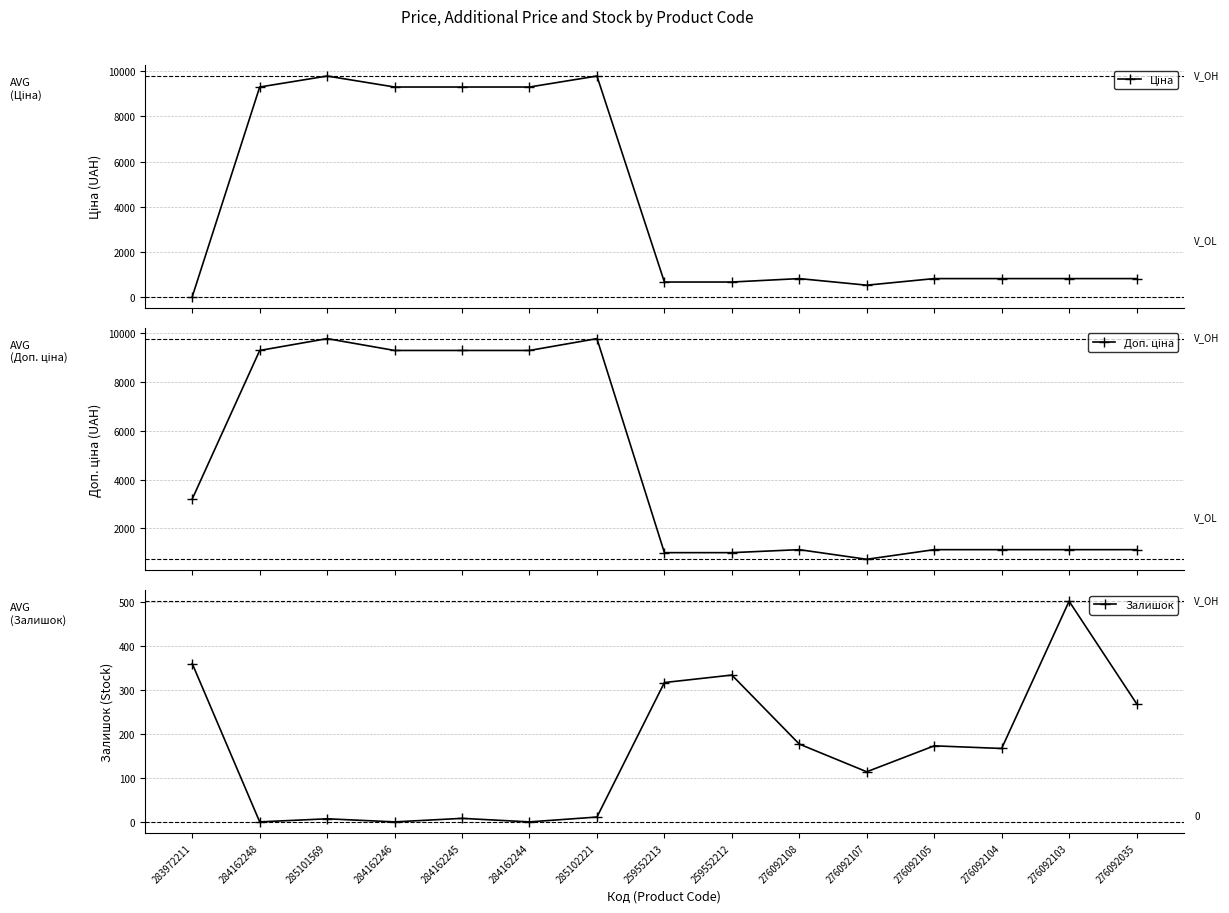

At which category does Доп. ціна reach its first local valley?

276092107